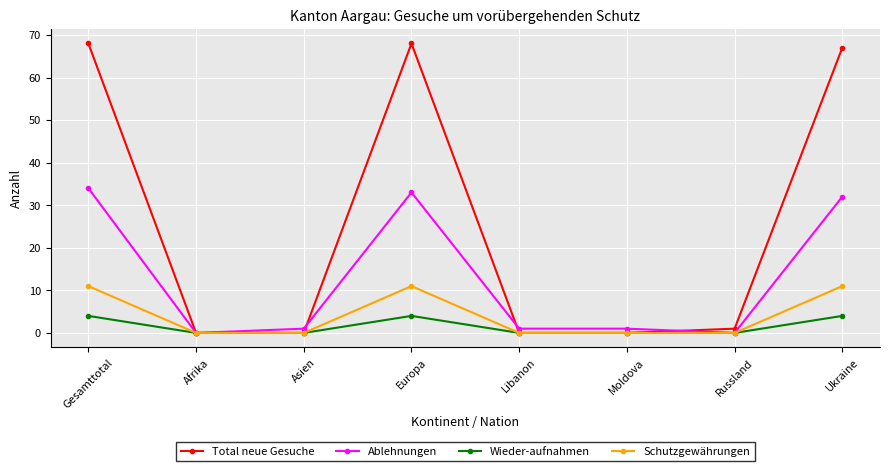

Is the value of Ablehnungen at Libanon greater than the value of Schutzgewährungen at Gesamttotal?

No